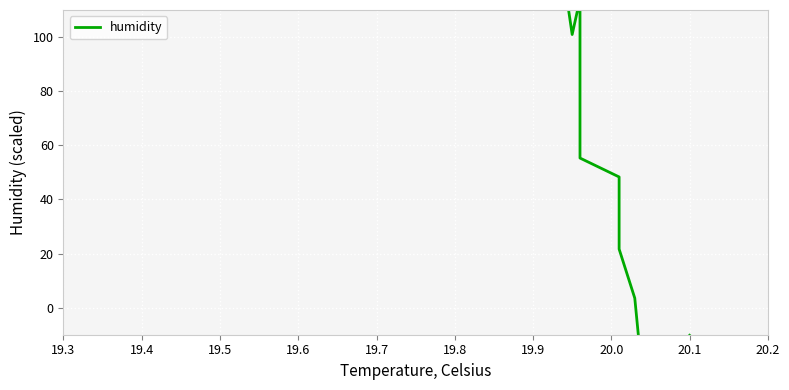

Reading right to left, extract all data points from this chart.

-10.2	-17.2	-36.4	-35.8	-33.6	-26.4	3.5	21.7	48.3	55.3	114.0	100.9	140.5	180.0	202.7	181.7	218.9	236.6	211.5	264.3	271.7	276.1	292.3	320.0	292.7	309.1	353.9	357.1	367.0	405.4	395.4	365.0	381.8	385.5	420.2	444.3	468.5	496.9	534.7	534.7